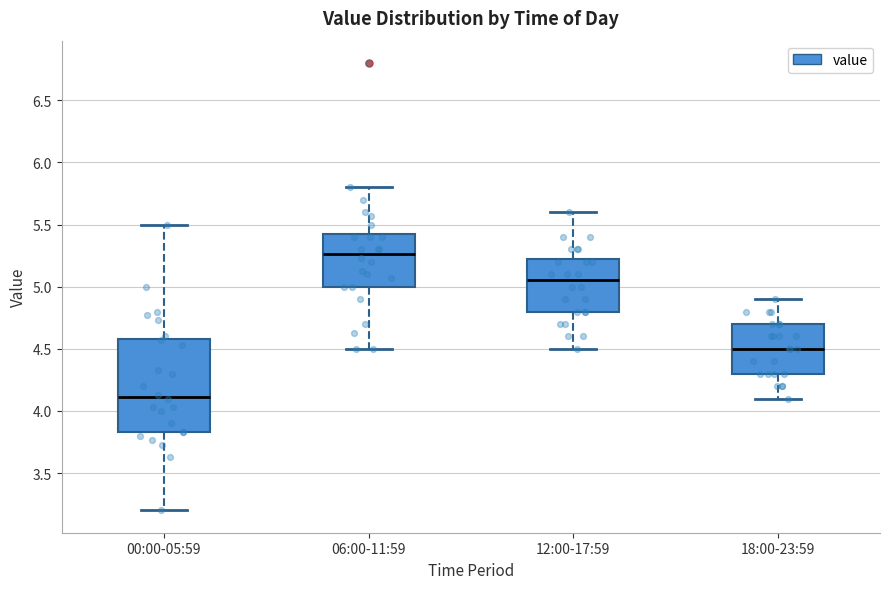

Which box has the highest median line?

06:00-11:59